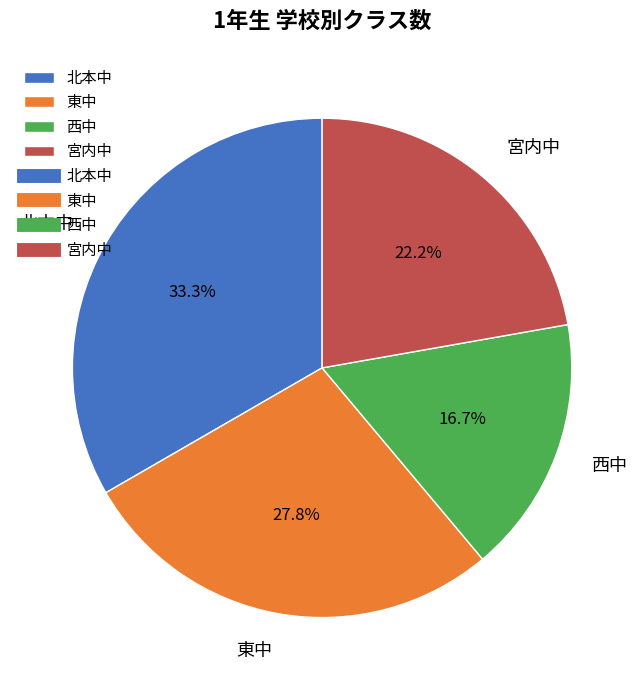

To the nearest percent, what is the difference between the largest and smallest slice percentages?

17%